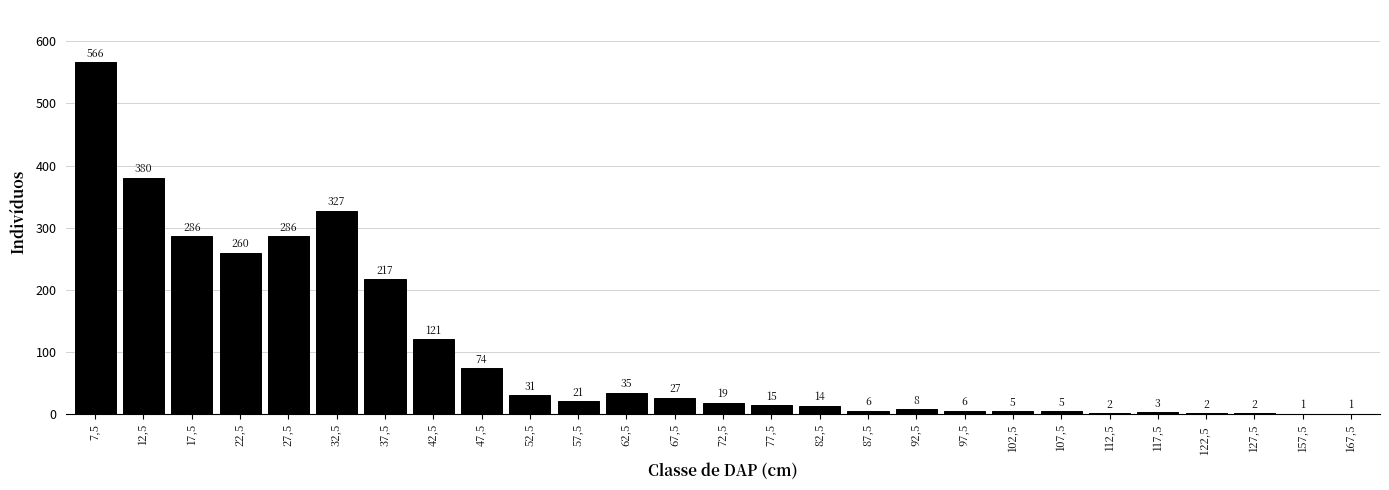

Reading right to left, transcribe all the data shown in this chart.

167,5=1	157,5=1	127,5=2	122,5 =2	117,5=3	112,5=2	107,5=5	102,5=5	97,5=6	92,5=8	87,5=6	82,5=14	77,5=15	72,5=19	67,5=27	62,5=35	57,5=21	52,5=31	47,5=74	42,5=121	37,5=217	32,5=327	27,5=286	22,5=260	17,5=286	12,5=380	7,5=566